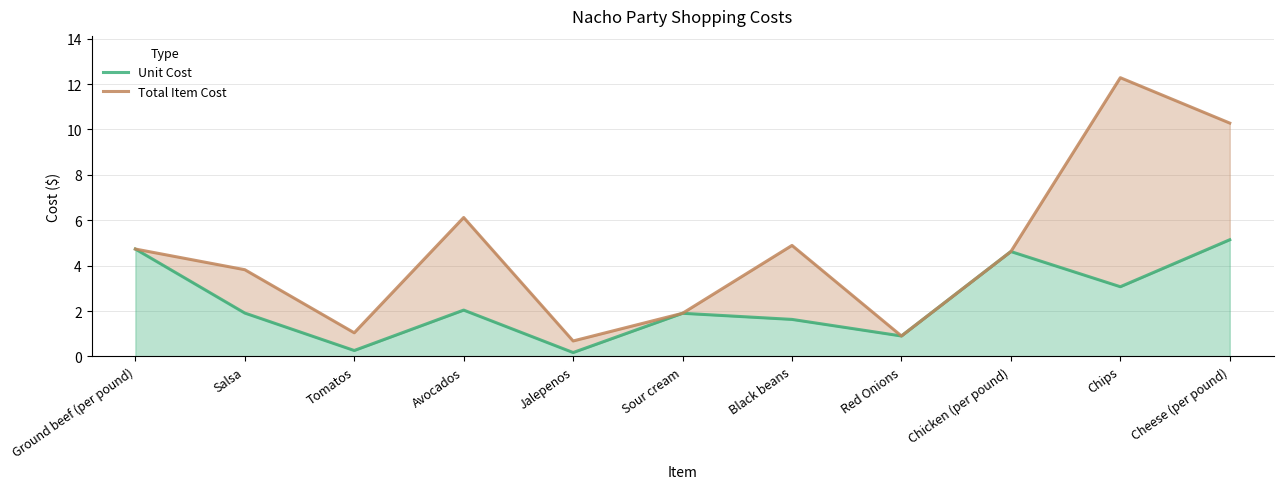

True or false: Total Item Cost and Unit Cost intersect in this chart.

False